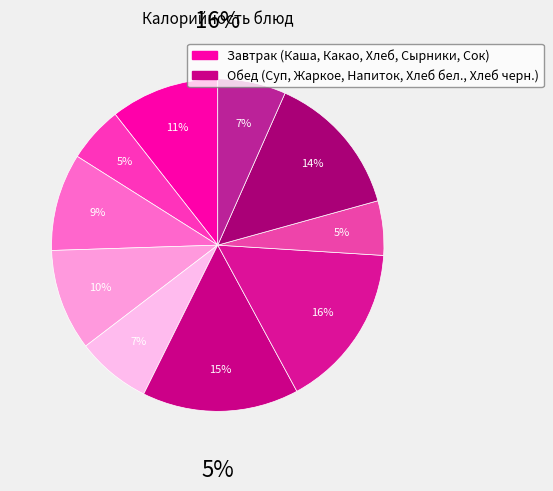

How many segments does this pie chart have?

10